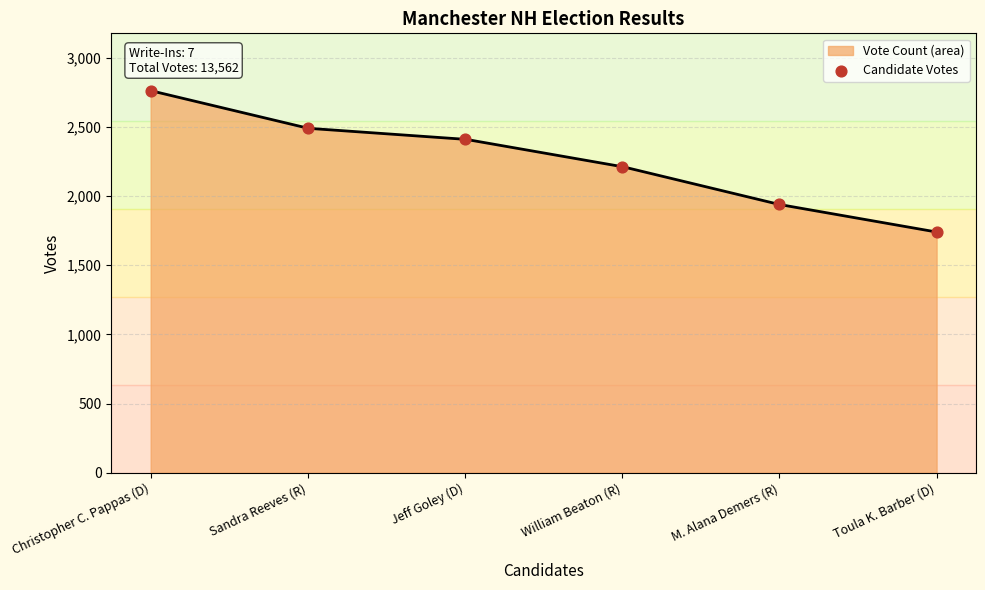

What is the change in value from Jeff Goley (D) to Toula K. Barber (D)?

-671